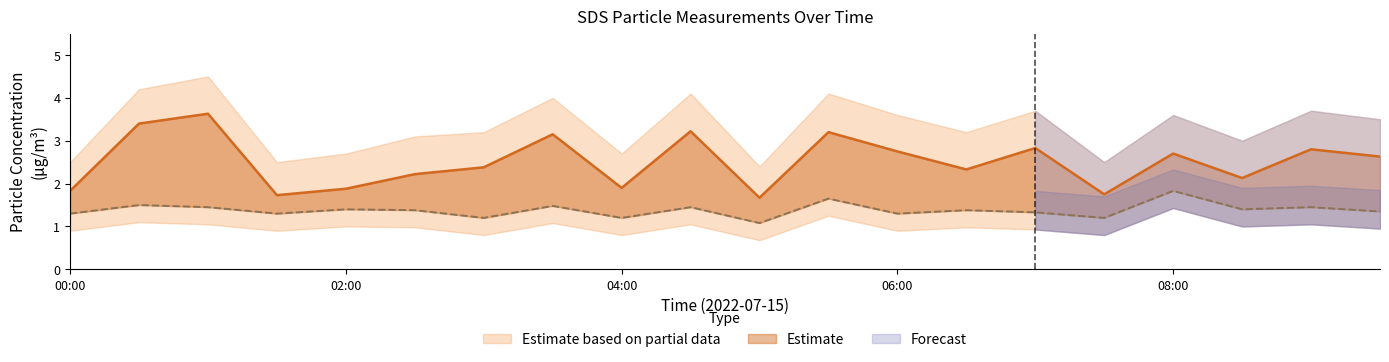

What is the smallest value displayed?

0.7